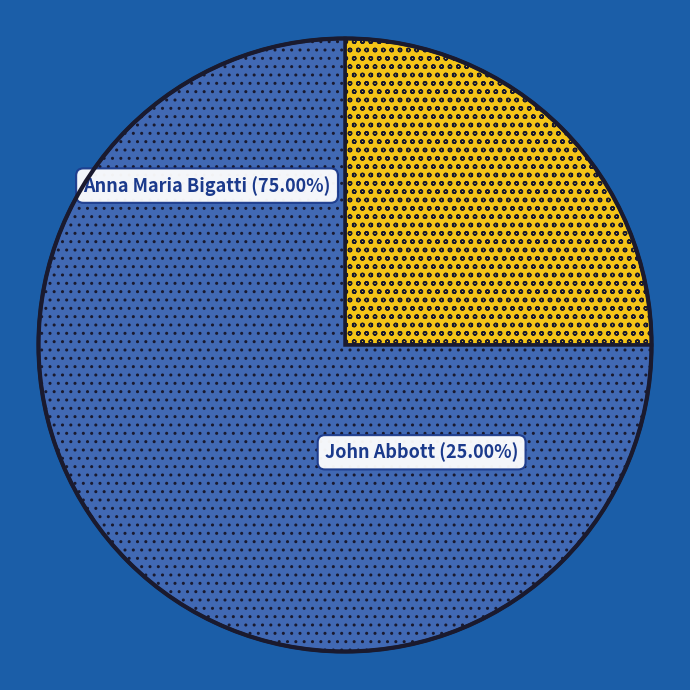

Is there a majority slice in this chart?

Yes